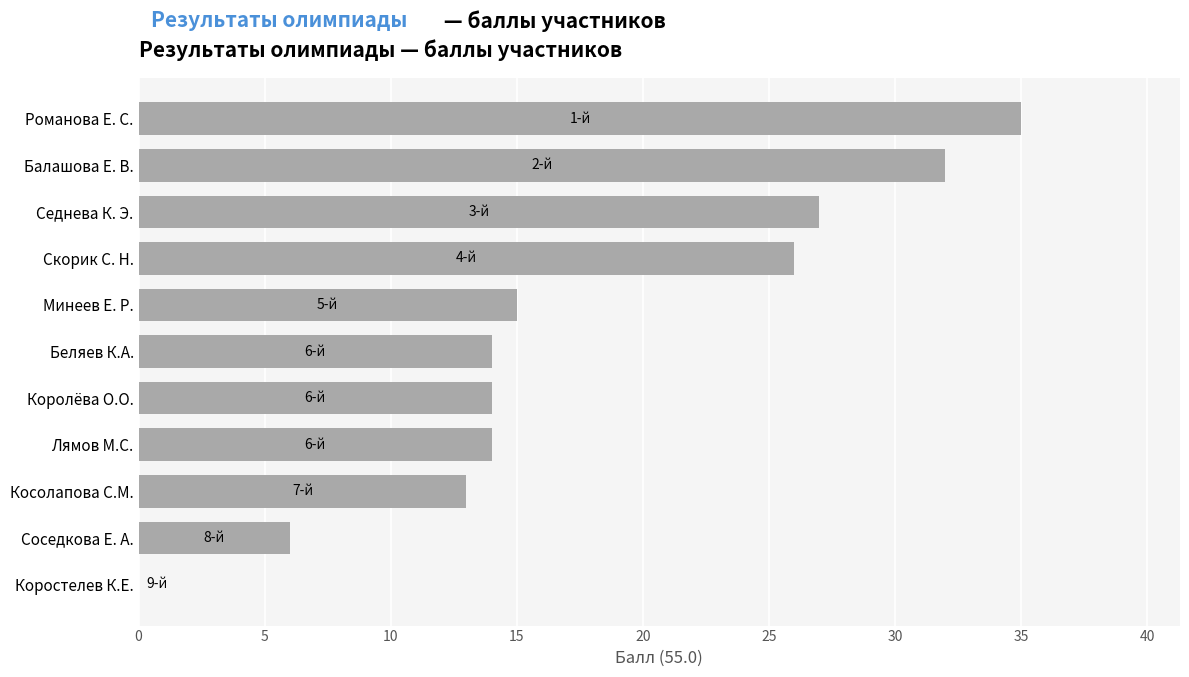

Which category has the highest value across all series?

Романова Е. С.